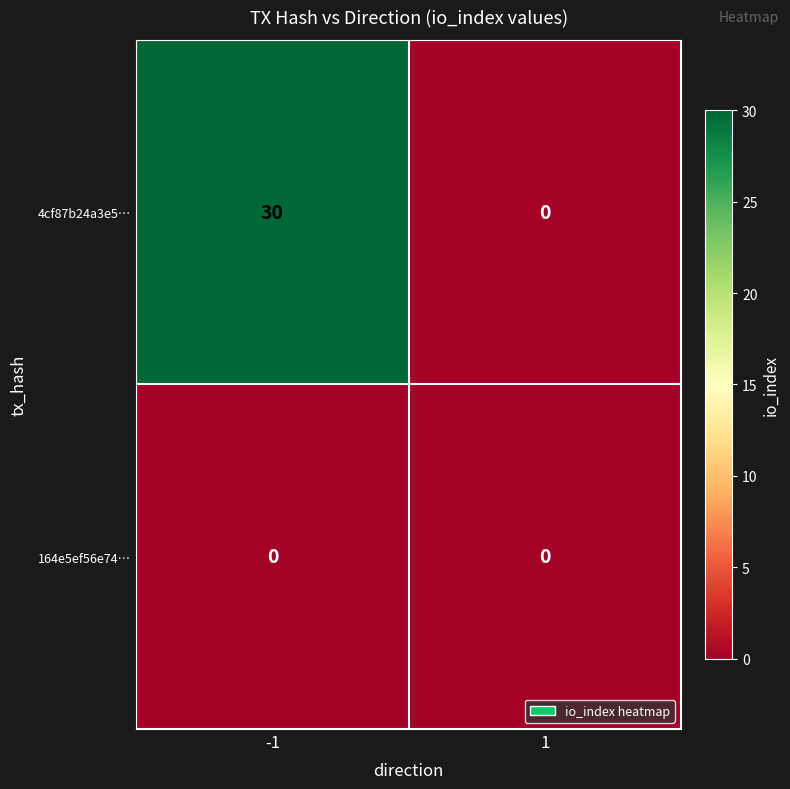

How many distinct data groups are displayed?

2